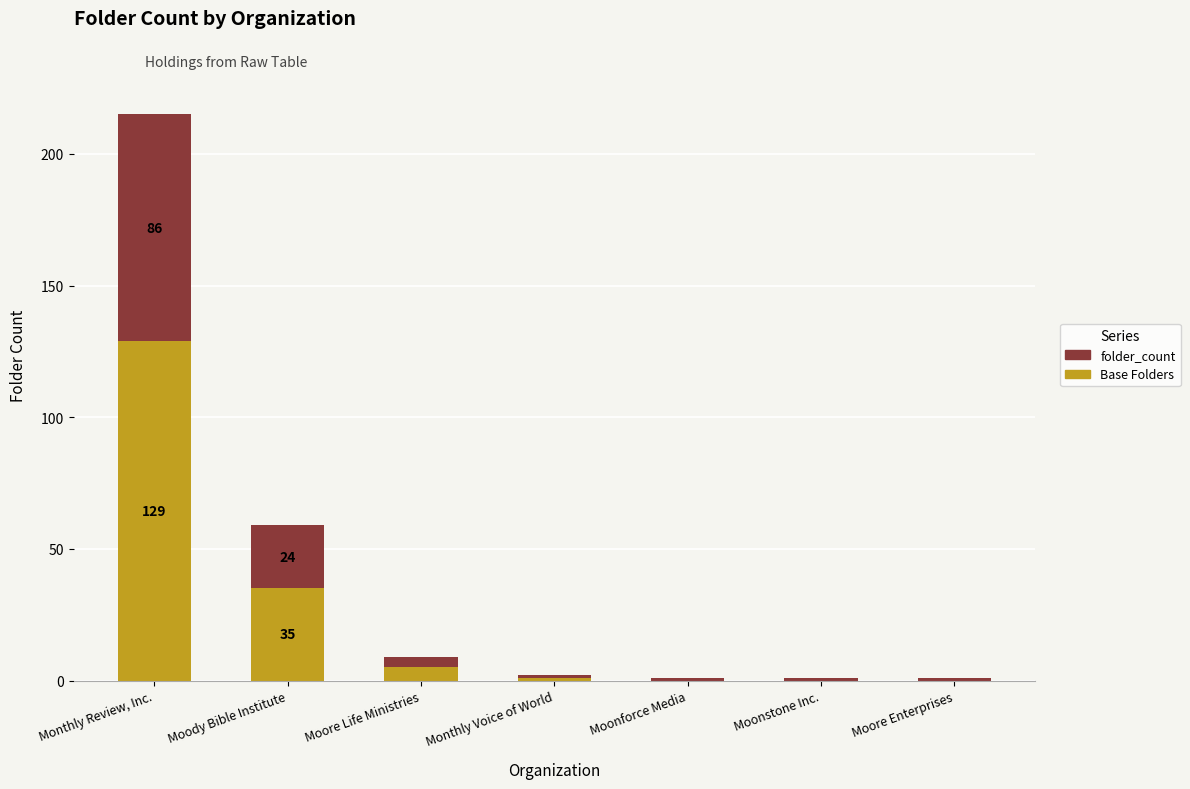

Are the bars horizontal?

No